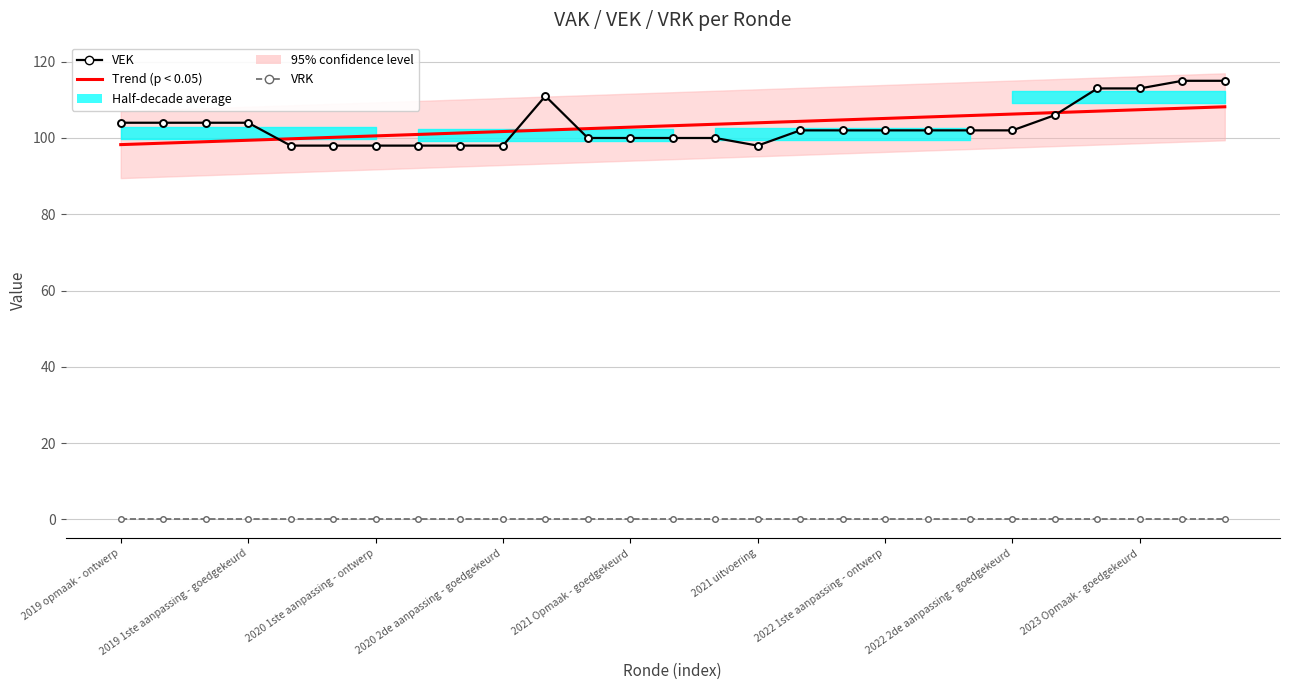

How many lines are shown in the chart?

3